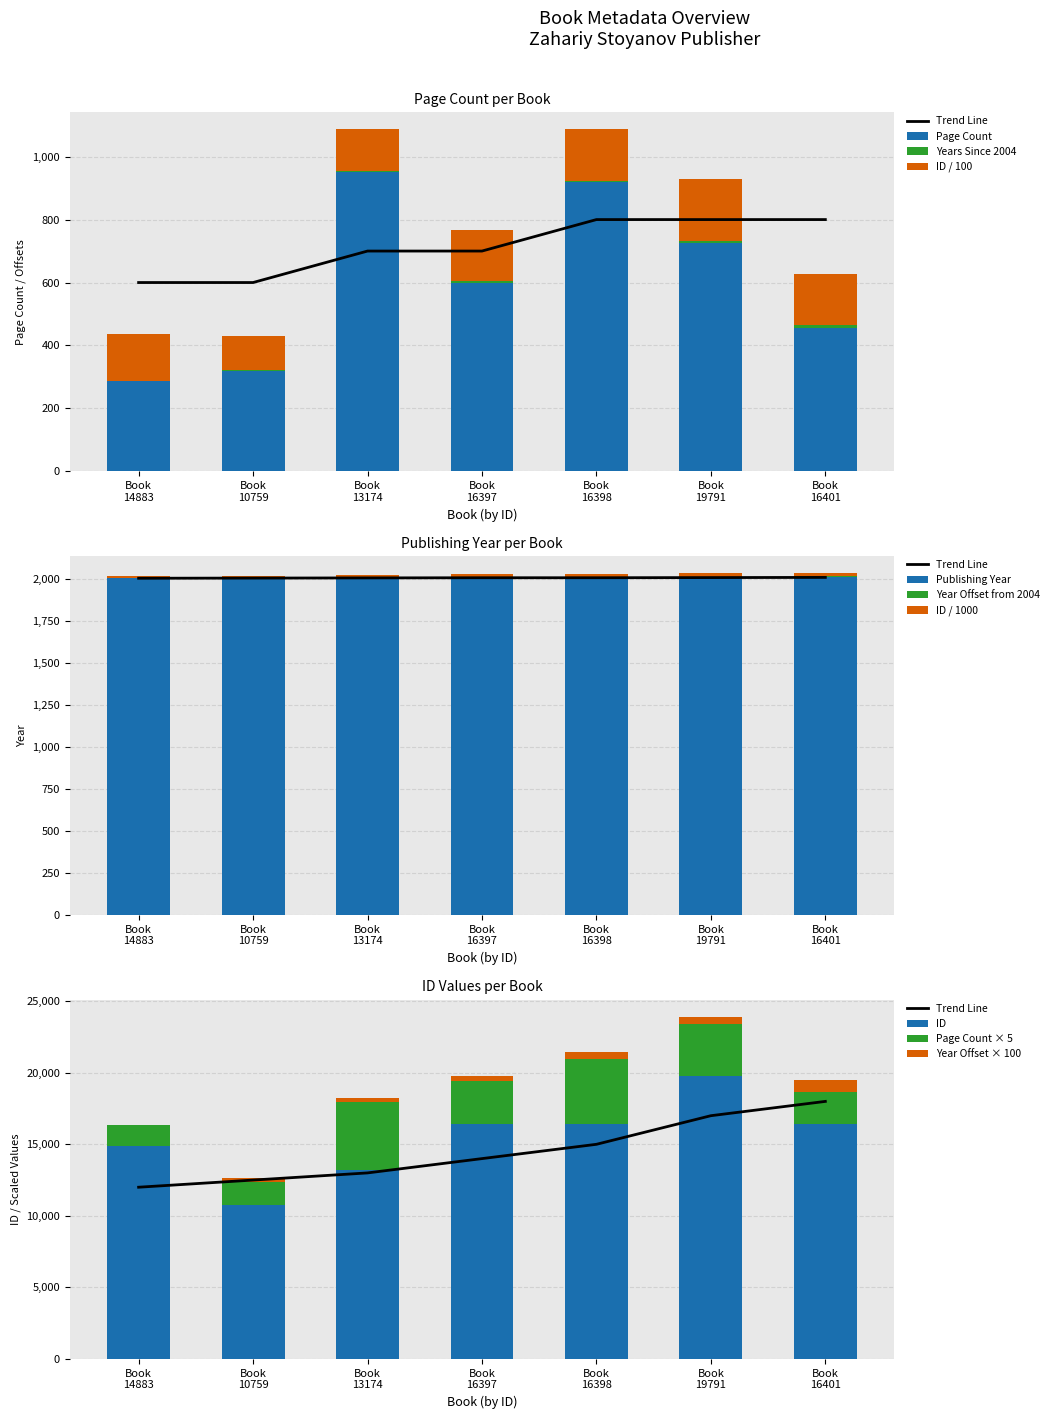

Which series has the widest spread of values?

pageCount